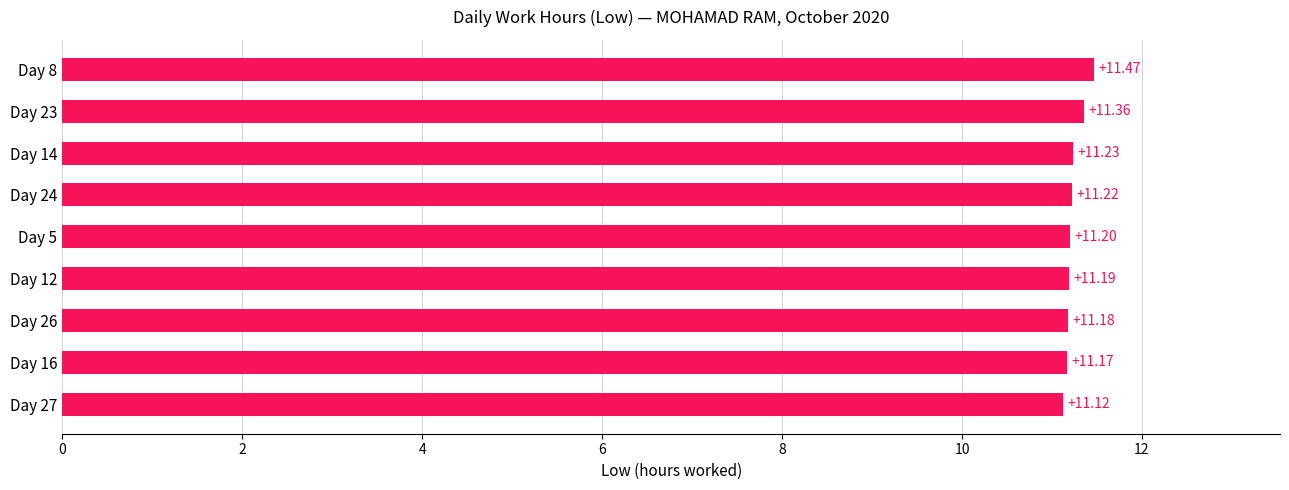

List the labels in order of value, smallest first.

Day 27, Day 16, Day 26, Day 12, Day 5, Day 24, Day 14, Day 23, Day 8